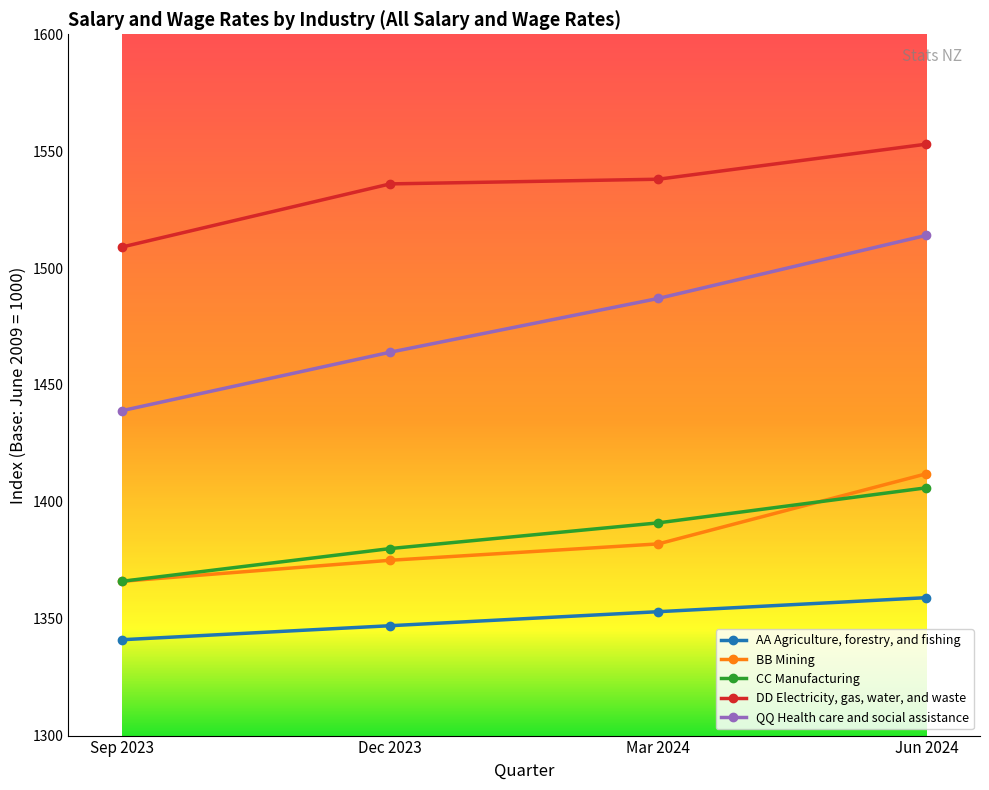

True or false: CC Manufacturing has more than 1 points higher than both neighbors.

False